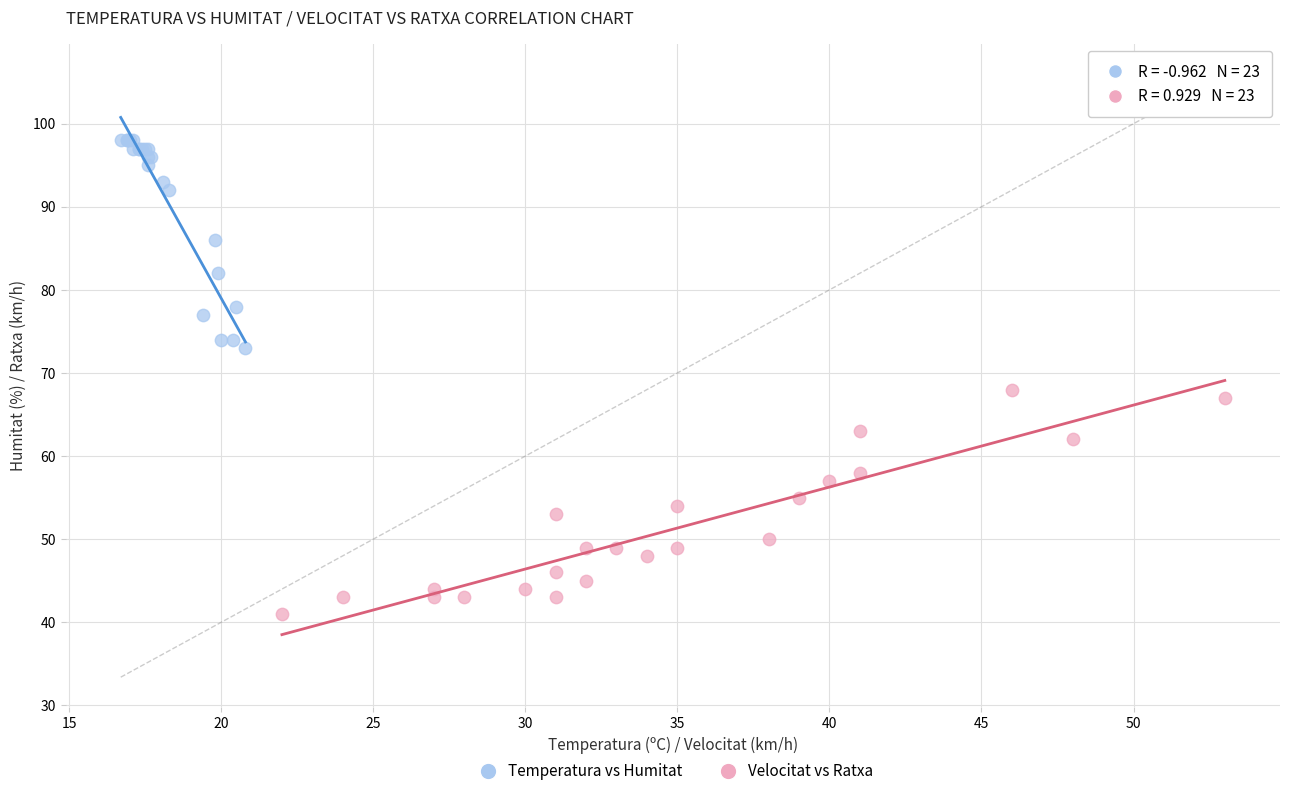

Which series contains the highest Y value?

Temperatura vs Humitat